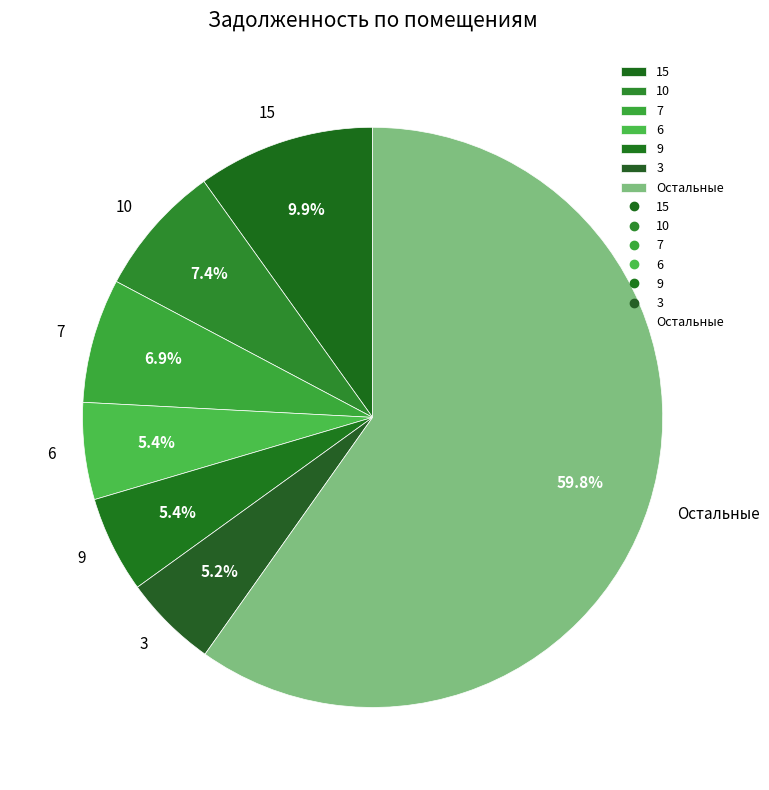

Between 15 and 3, which is larger?

15